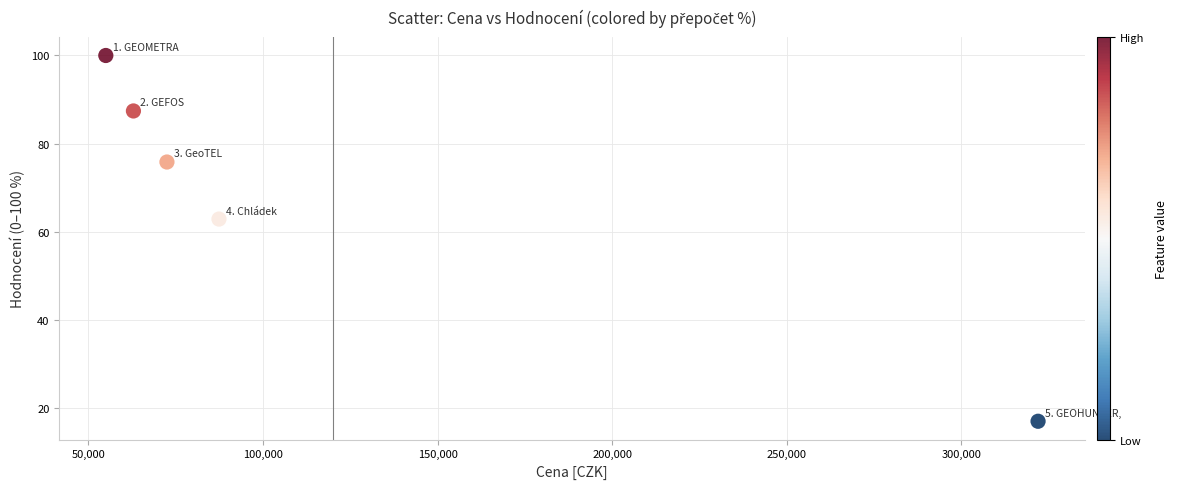

What Y value in the scatter plot is closest to 58?

62.9